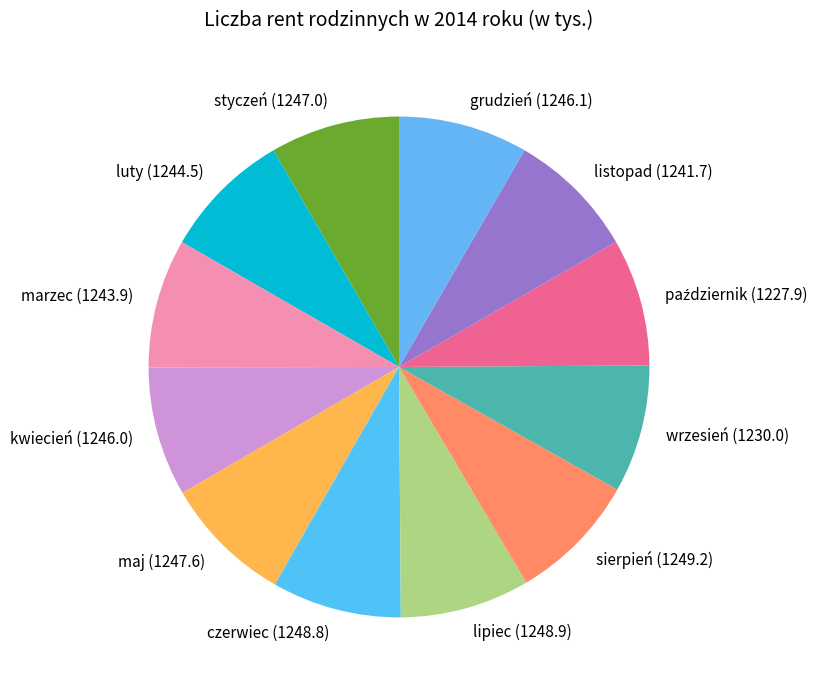

What is the ratio of the value at kwiecień to the value at listopad?

1.0